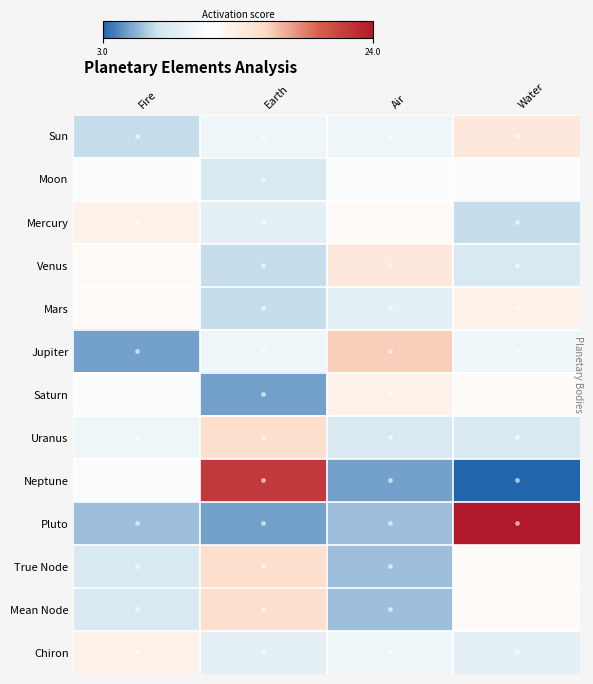

At Earth, list the series in order from largest to smallest.

Neptune, Uranus, True Node, Mean Node, Sun, Jupiter, Mercury, Chiron, Moon, Venus, Mars, Saturn, Pluto